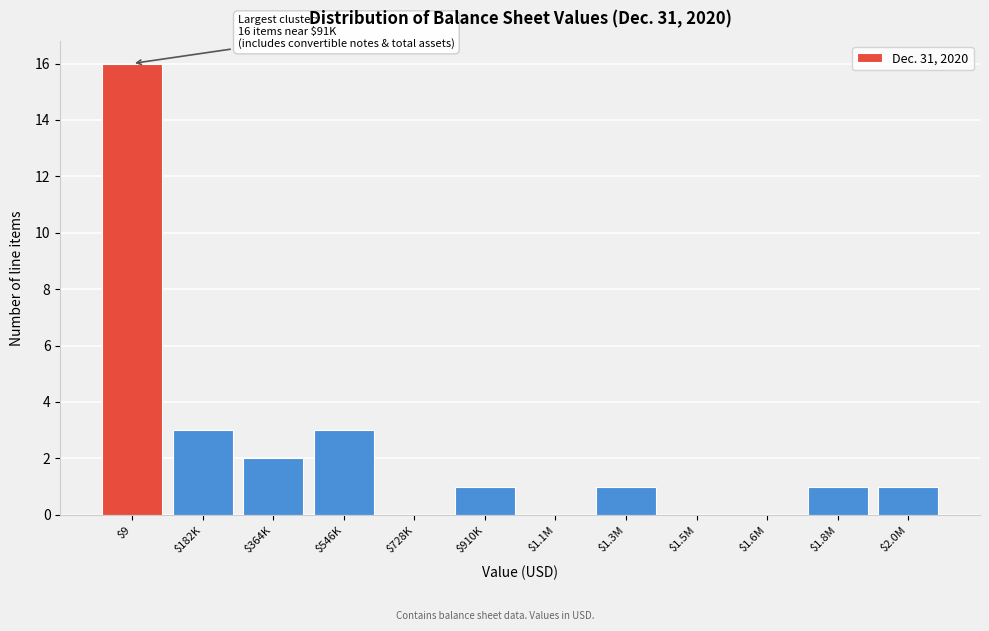

What is the greatest value displayed?

16